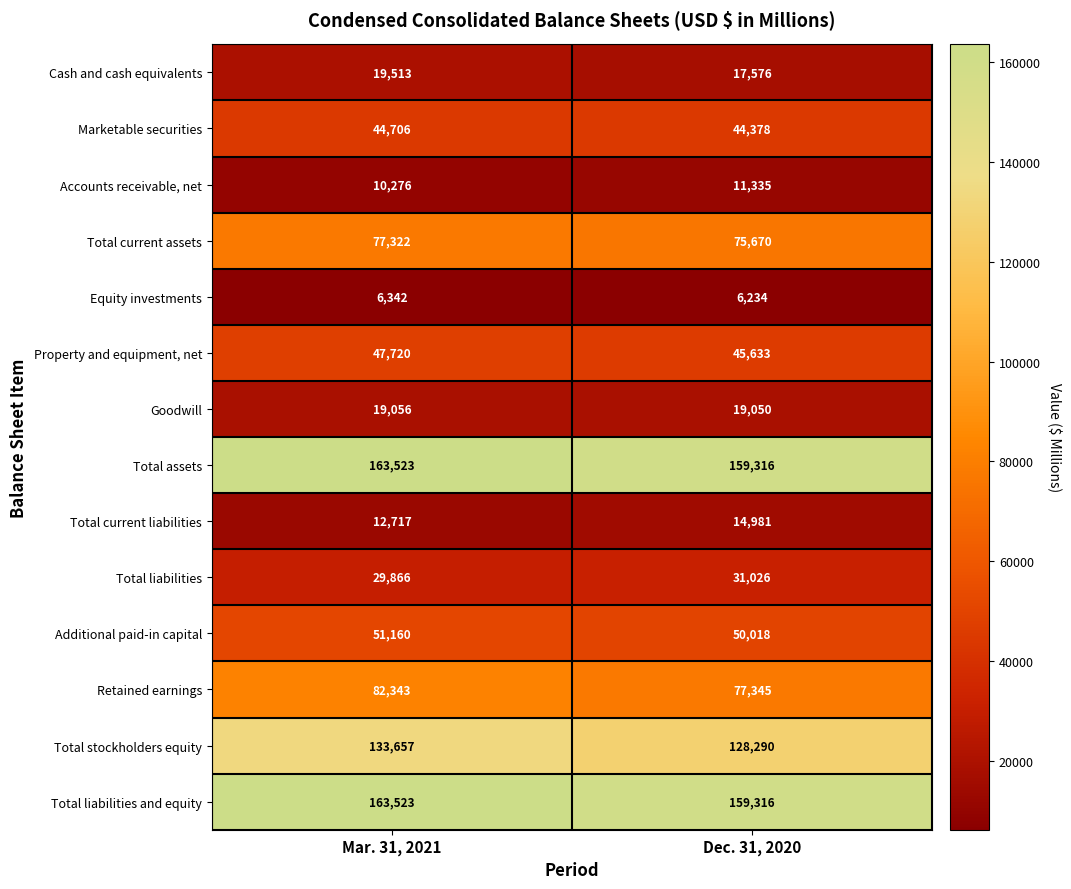

Reading left to right, list all the values displayed in this chart.

Cash and cash equivalents: 19513	17576
Marketable securities: 44706	44378
Accounts receivable, net: 10276	11335
Total current assets: 77322	75670
Equity investments: 6342	6234
Property and equipment, net: 47720	45633
Goodwill: 19056	19050
Total assets: 163523	159316
Total current liabilities: 12717	14981
Total liabilities: 29866	31026
Additional paid-in capital: 51160	50018
Retained earnings: 82343	77345
Total stockholders equity: 133657	128290
Total liabilities and equity: 163523	159316